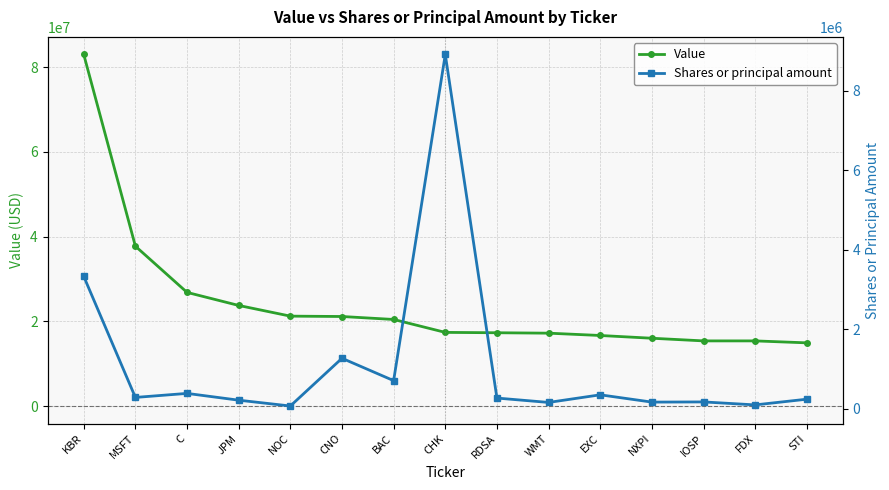

What is the total value across all series at STI?

15145200